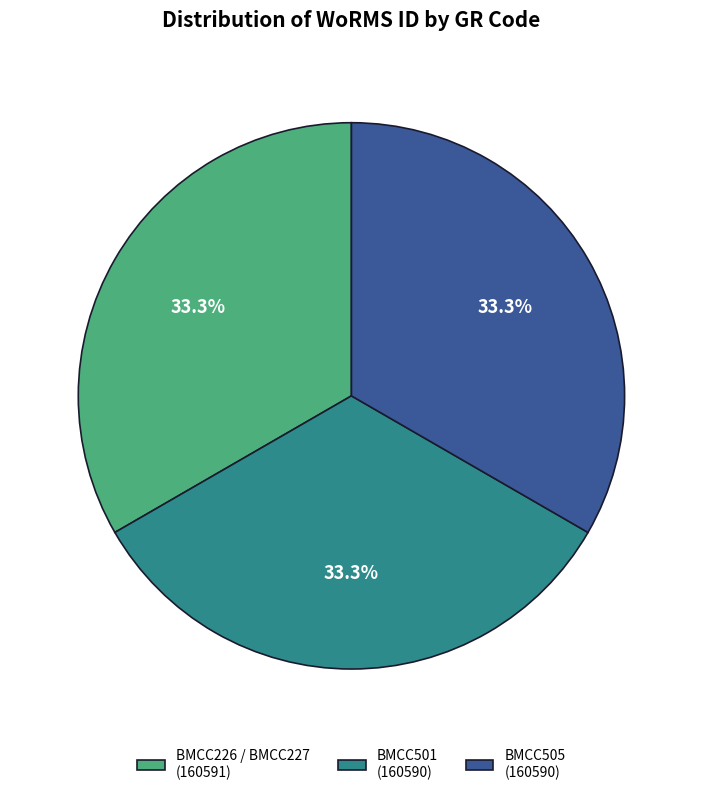

Approximately how many times larger is the value at BMCC501 (160590) compared to BMCC226 / BMCC227 (160591)?

1.0